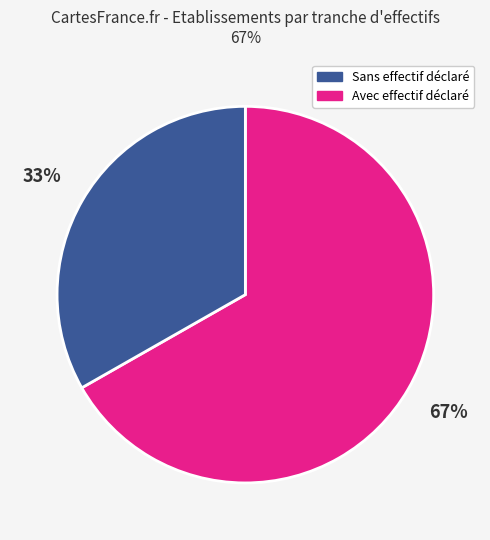

Is the sum of Avec effectif déclaré and Sans effectif déclaré greater than half?

Yes